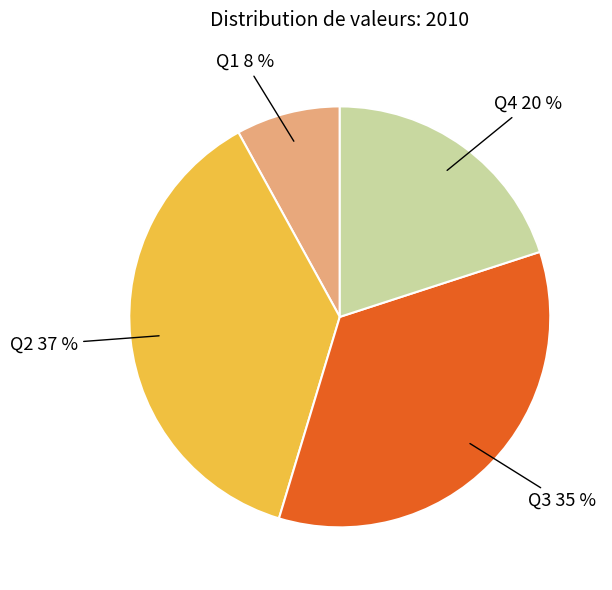

Is the sum of Q3 and Q2 greater than half?

Yes